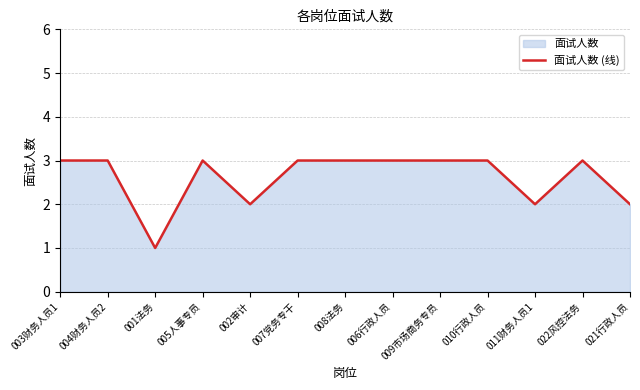

What is the difference between the maximum and minimum values?

2